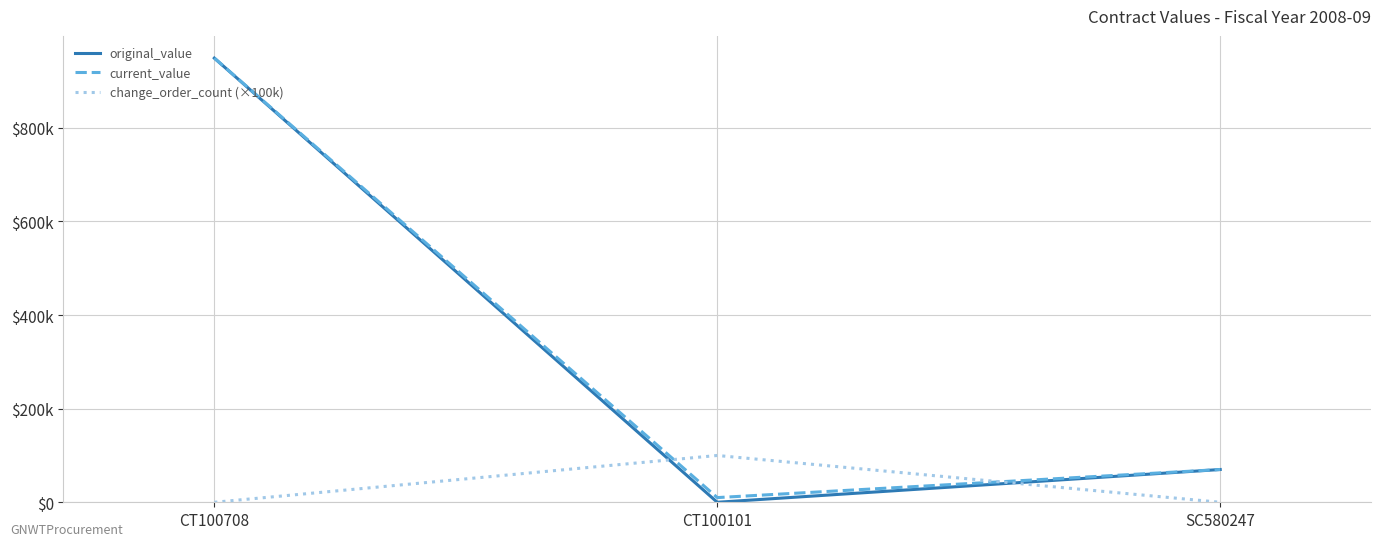

Which series has the widest spread of values?

original_value